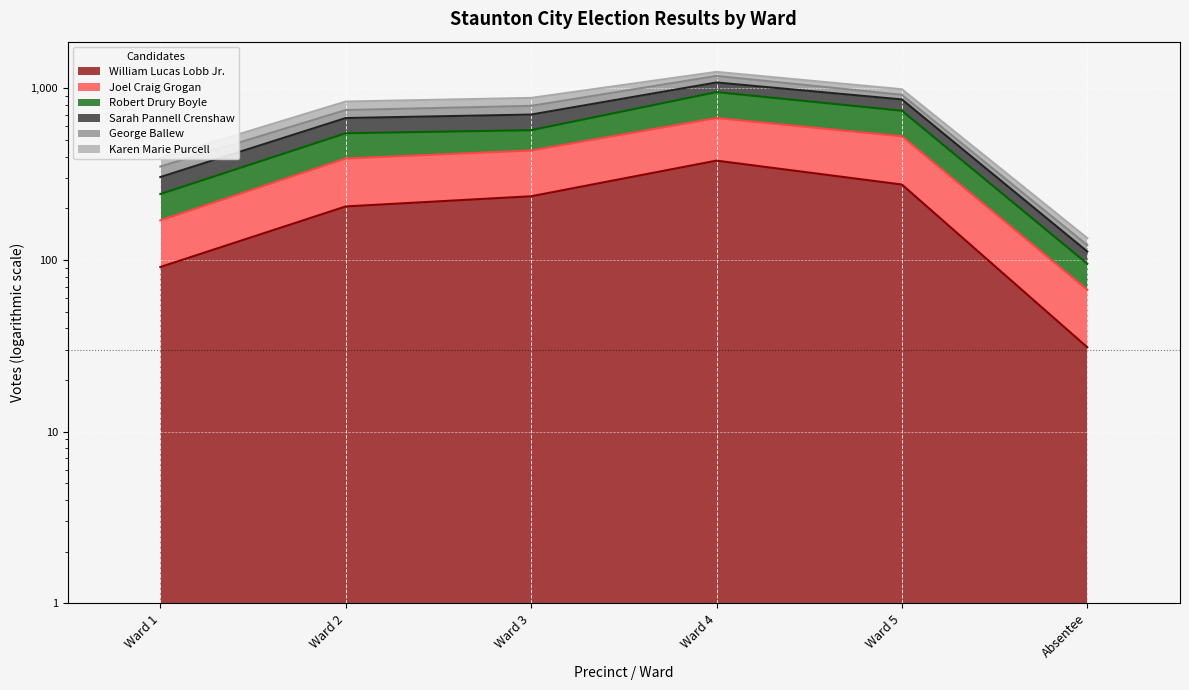

Which has a higher value, Ward 4 or Ward 1?

Ward 4